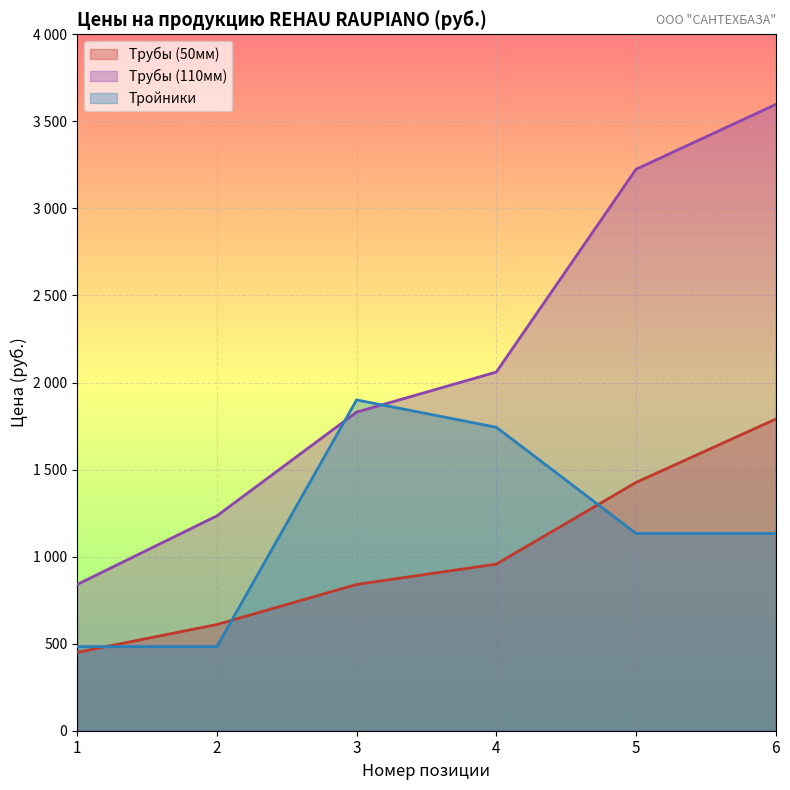

Count the Трубы (110мм) values in the range 1234 to 3225.

4